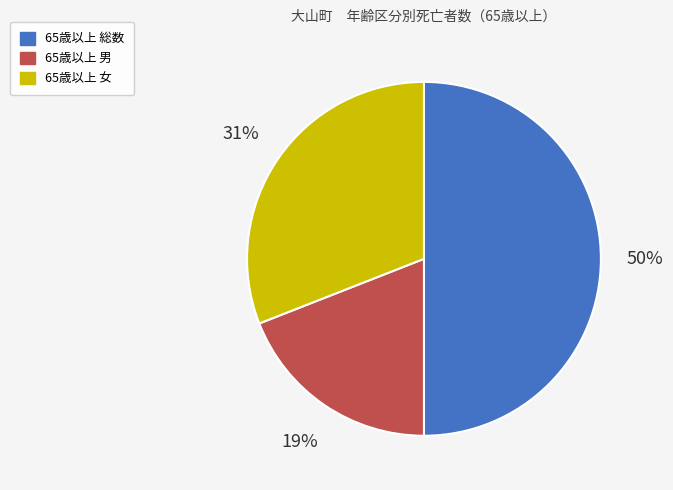

Is it true that 65歳以上 総数 is 44% of the pie?

False